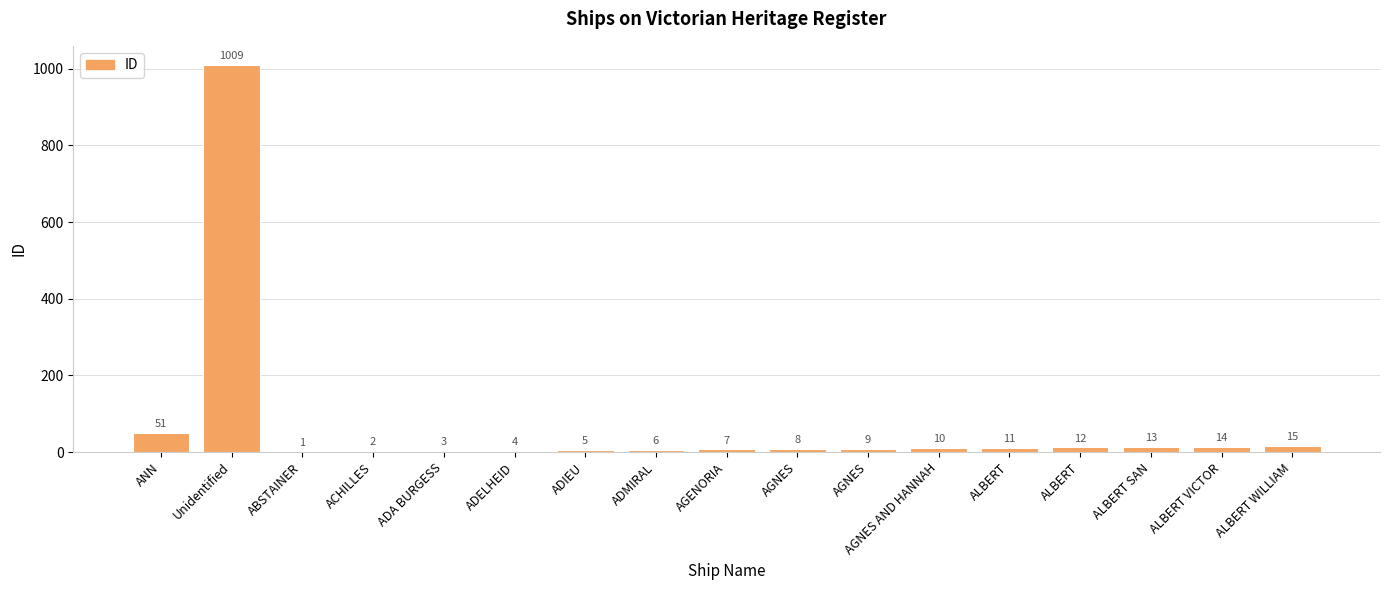

The chart shows a value of 1 at ABSTAINER. True or false?

True